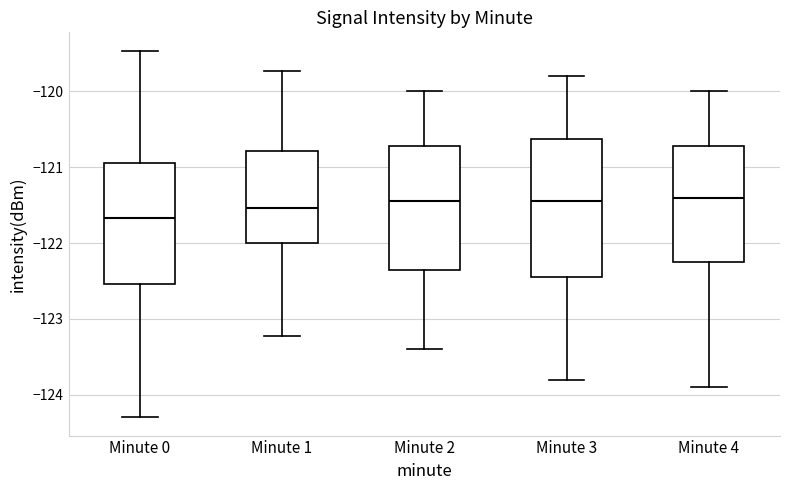

Reading left to right, transcribe this box plot: for each box, give where its median line is, the range the box spans, and where its two whiskers end, as read against the y-axis. The values are not printed on the chart, so give them approximately, as read against the axis.

Minute 0: median -121.7, box -122.5 to -120.9, whiskers -124.3 to -119.5
Minute 1: median -121.5, box -122.0 to -120.8, whiskers -123.2 to -119.7
Minute 2: median -121.4, box -122.3 to -120.7, whiskers -123.4 to -120.0
Minute 3: median -121.4, box -122.4 to -120.6, whiskers -123.8 to -119.8
Minute 4: median -121.4, box -122.2 to -120.7, whiskers -123.9 to -120.0